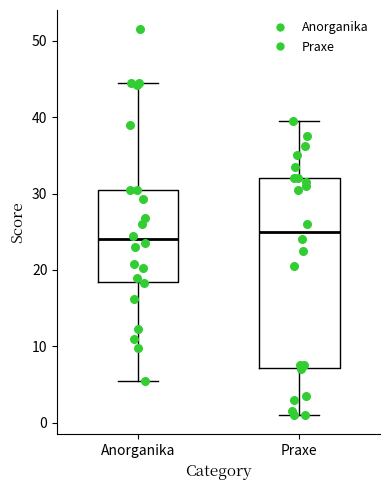

Reading left to right, transcribe this box plot: for each box, give where its median line is, the range the box spans, and where its two whiskers end, as read against the y-axis. The values are not printed on the chart, so give them approximately, as read against the axis.

Anorganika: median 24, box 18 to 31, whiskers 6 to 45
Praxe: median 25, box 7 to 32, whiskers 1 to 40